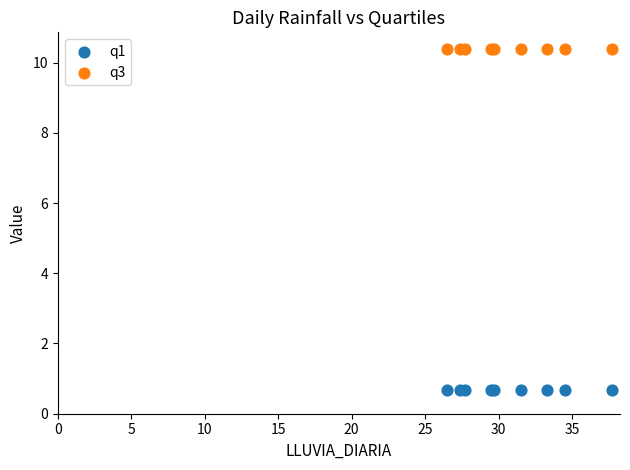

Which series contains the lowest Y value?

q1